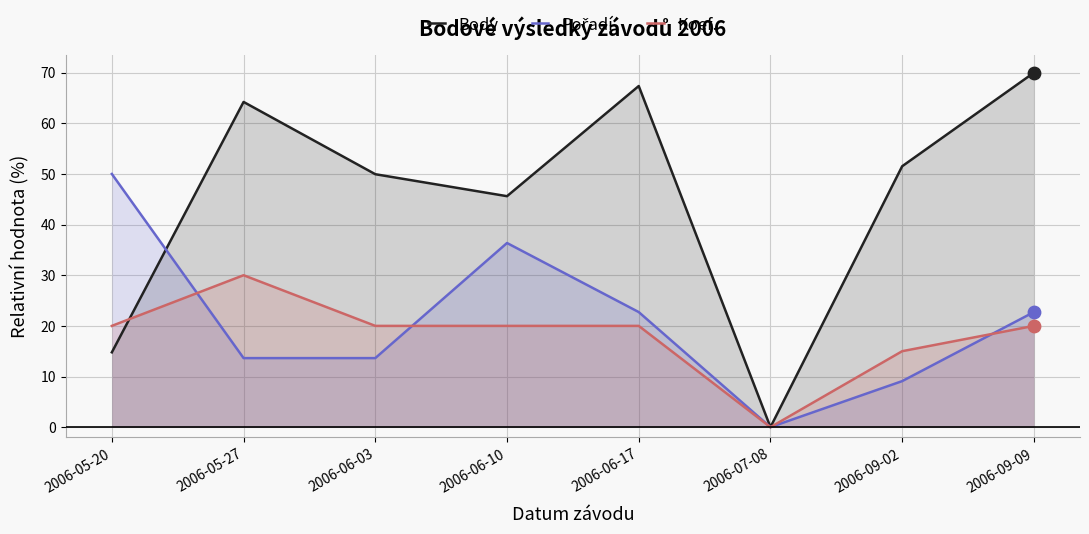

Which series reaches the maximum Y coordinate?

Body